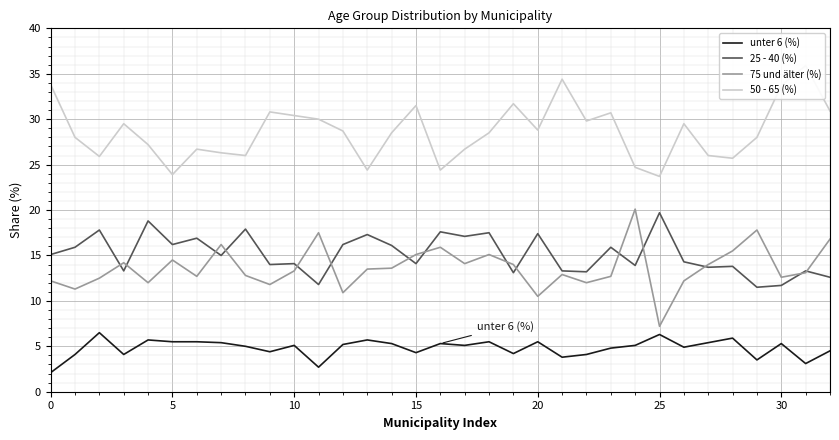

The unter 6 (%) series shows 5.1 at 10. True or false?

True